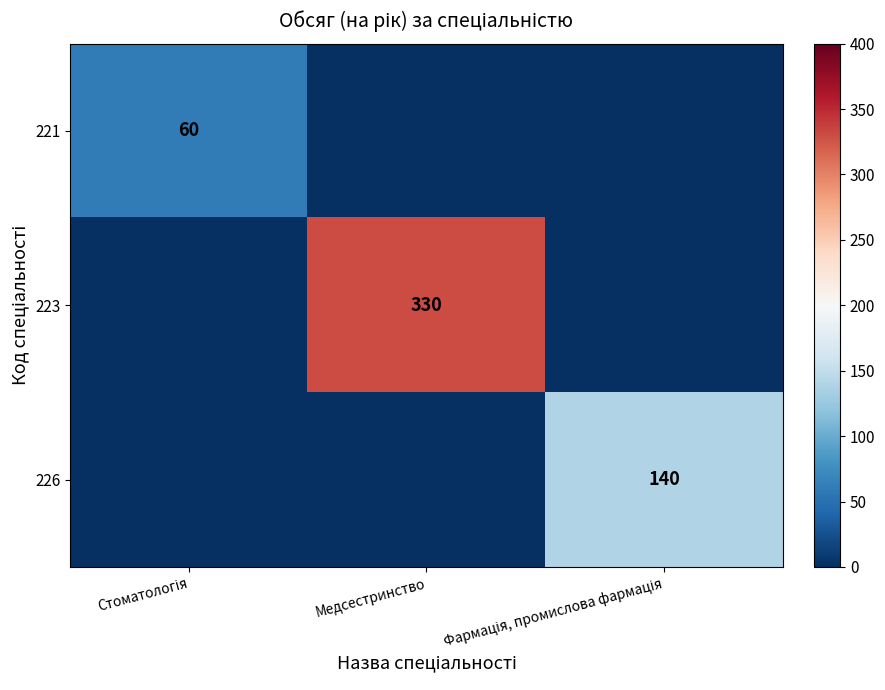

Rank the series at Фармація, промислова фармація from lowest to highest value.

221, 223, 226